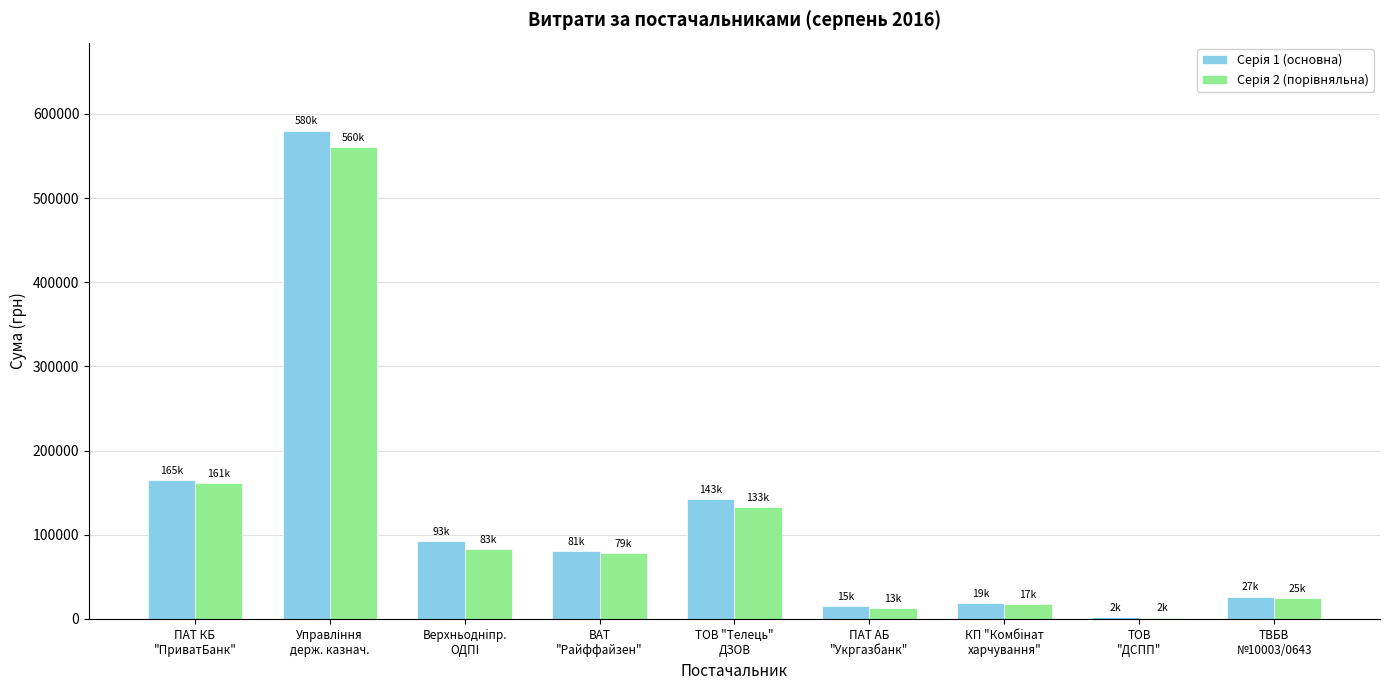

What is the maximum value shown in the chart?

580267.0